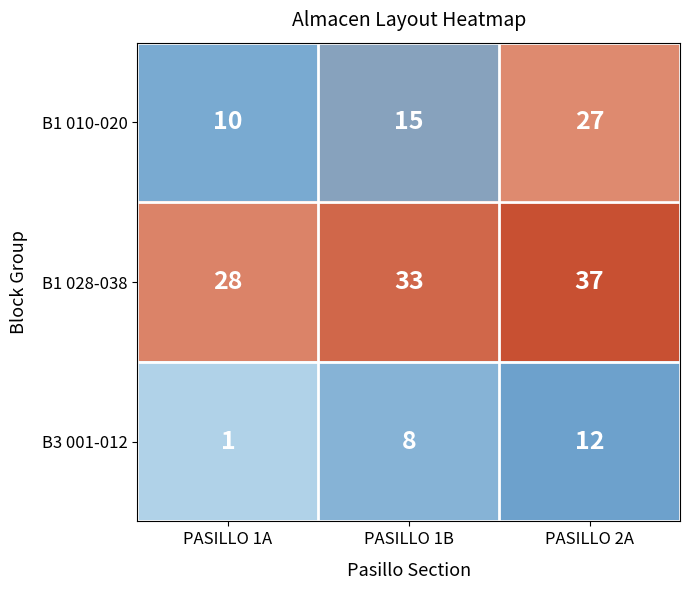

What is the total value across all series at PASILLO 1A?

39